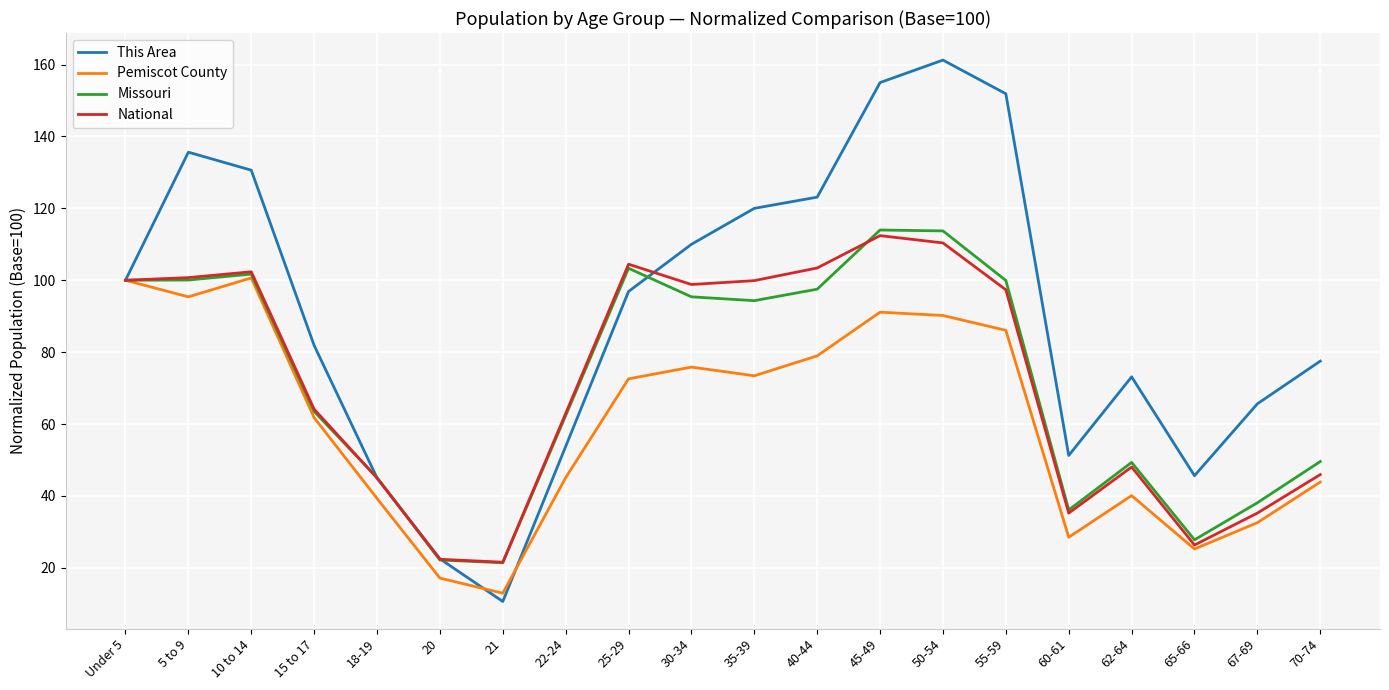

Between 55-59 and 65-66, which series saw the biggest shift?

This Area